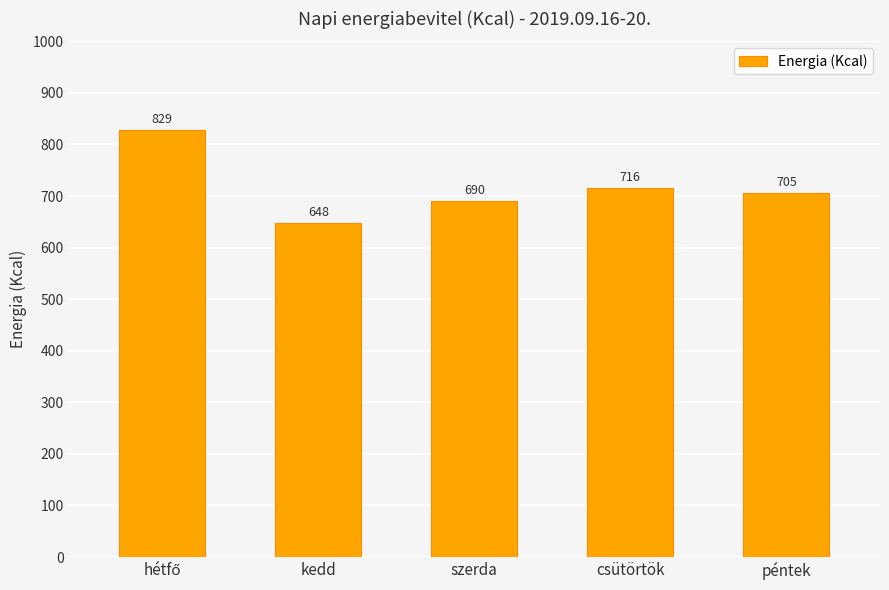

What is the label of the 4th bar from the right?

kedd